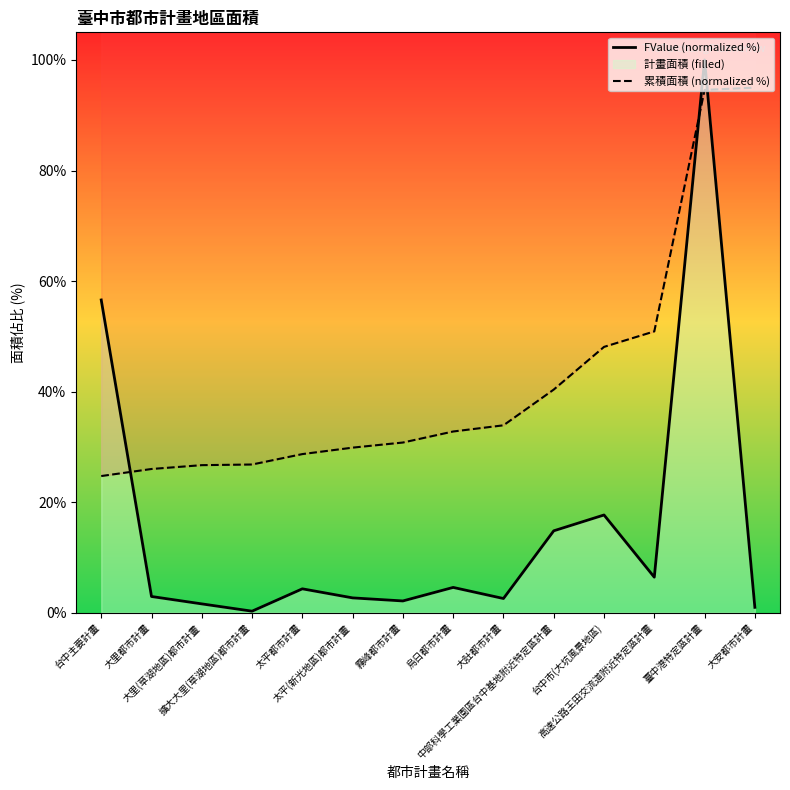

Between which two adjacent categories do FValue (normalized %) and 累積面積 (normalized %) first intersect?

台中主要計畫 and 大里都市計畫